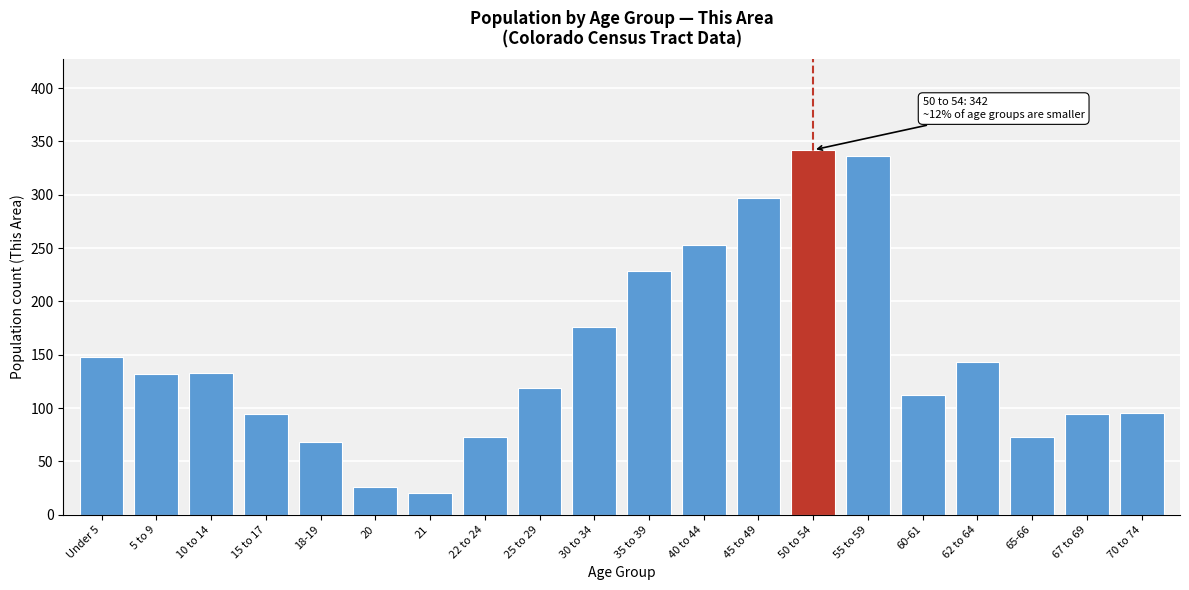

Between 55 to 59 and 40 to 44, which is larger?

55 to 59